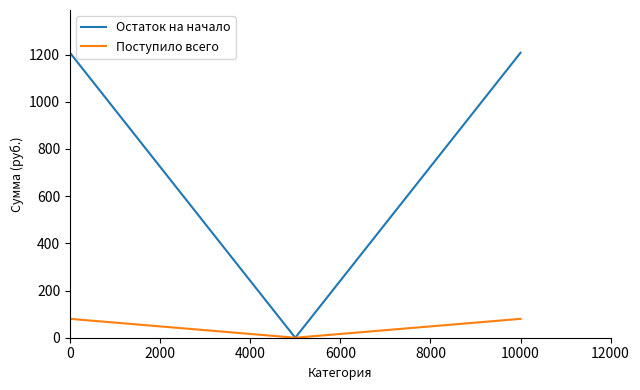

What is the highest value of the Остаток на начало series?

1208.0